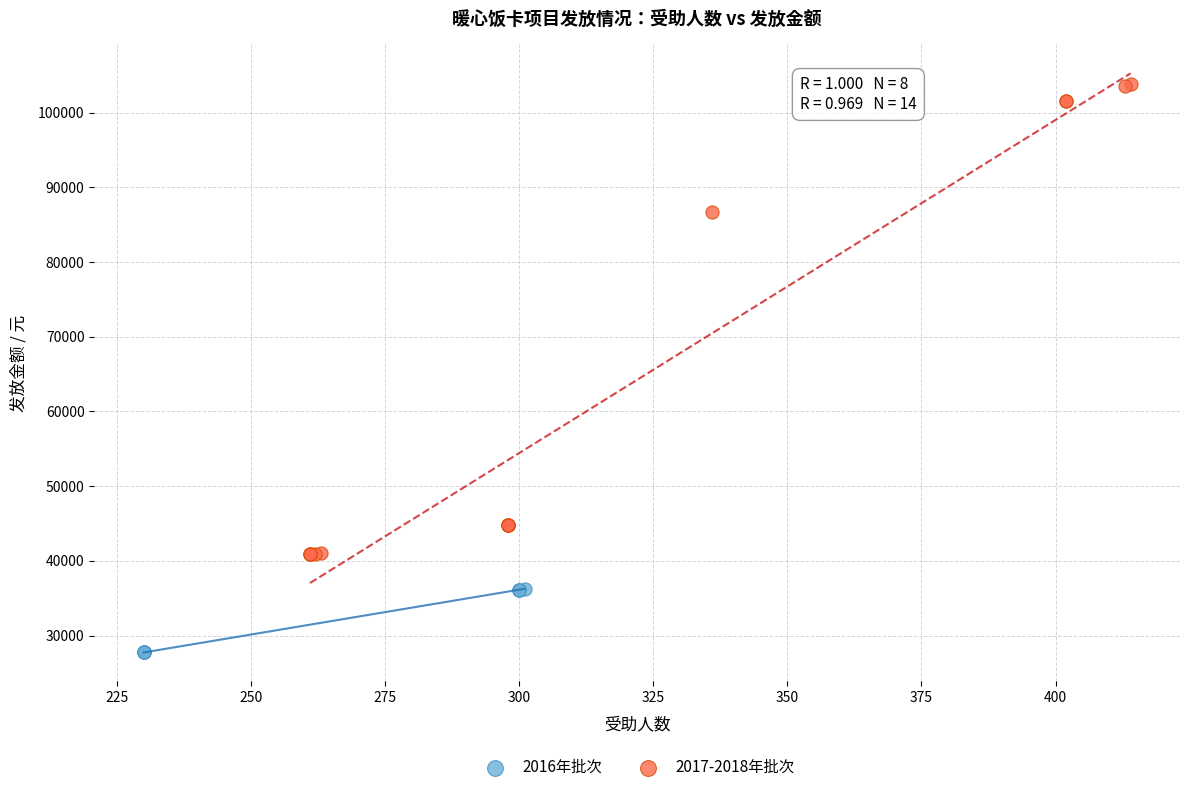

Which series contains the lowest Y value?

2016年批次